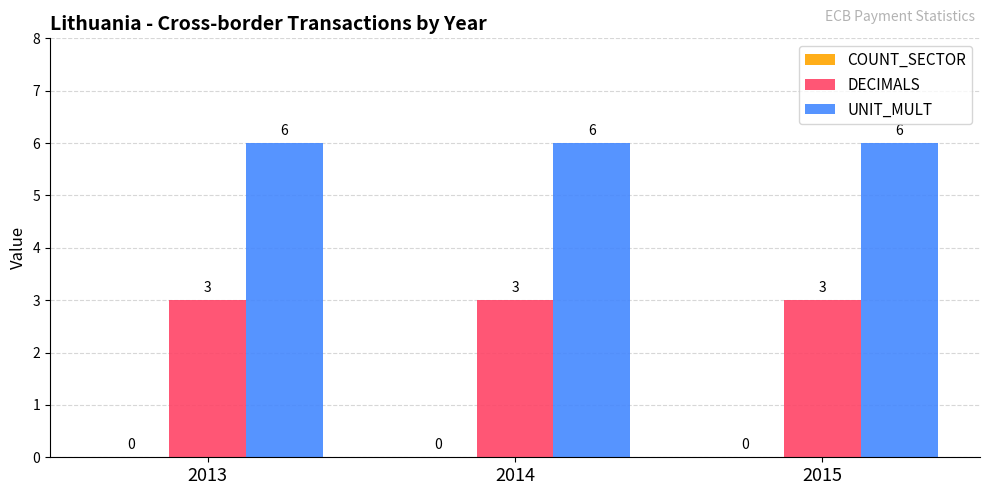

How many groups of bars are there?

3